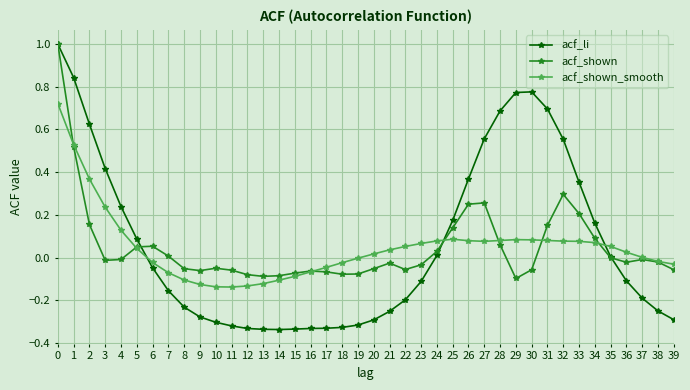

Rank the series at 15 from lowest to highest value.

acf_li, acf_shown_smooth, acf_shown